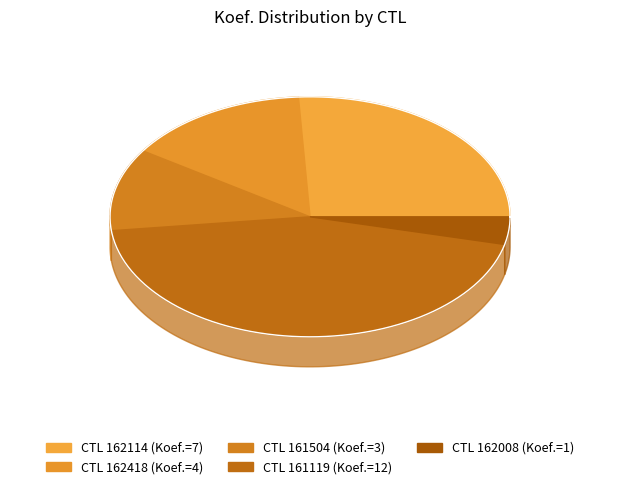

Combined, what portion of the pie is 162008 and 161119?

48.1%